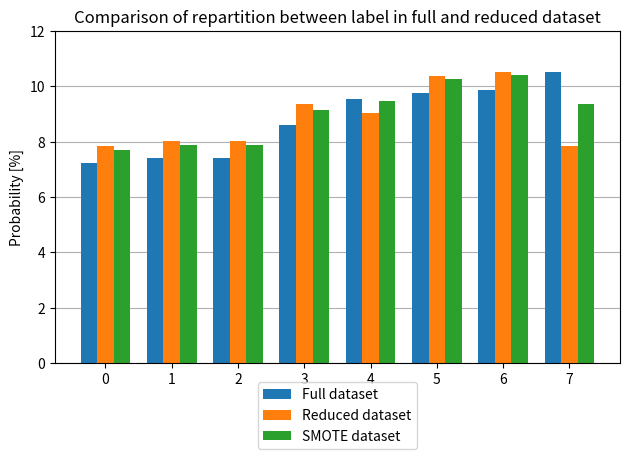

What is the value of the Reduced dataset bar at the 6th from the left?

10.4